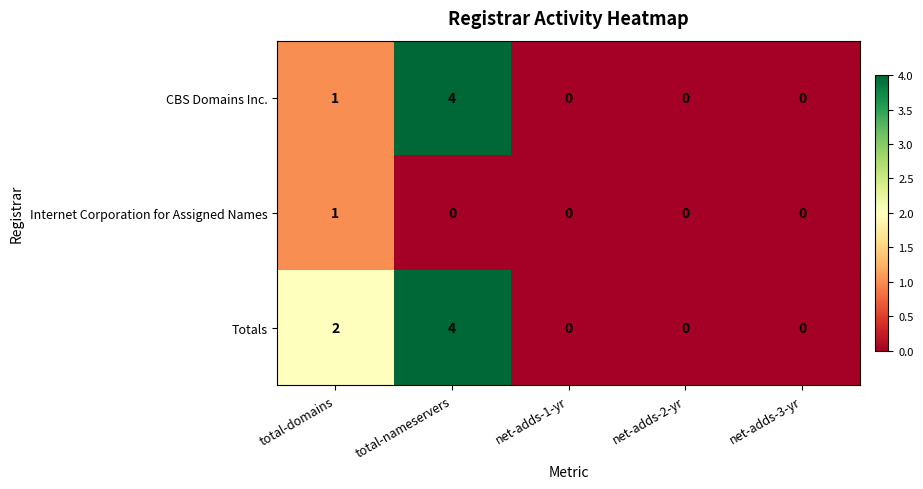

Reading left to right, extract all data points from this chart.

CBS Domains Inc.: total-domains=1	total-nameservers=4	net-adds-1-yr=0	net-adds-2-yr=0	net-adds-3-yr=0
Internet Corporation for Assigned Names: total-domains=1	total-nameservers=0	net-adds-1-yr=0	net-adds-2-yr=0	net-adds-3-yr=0
Totals: total-domains=2	total-nameservers=4	net-adds-1-yr=0	net-adds-2-yr=0	net-adds-3-yr=0